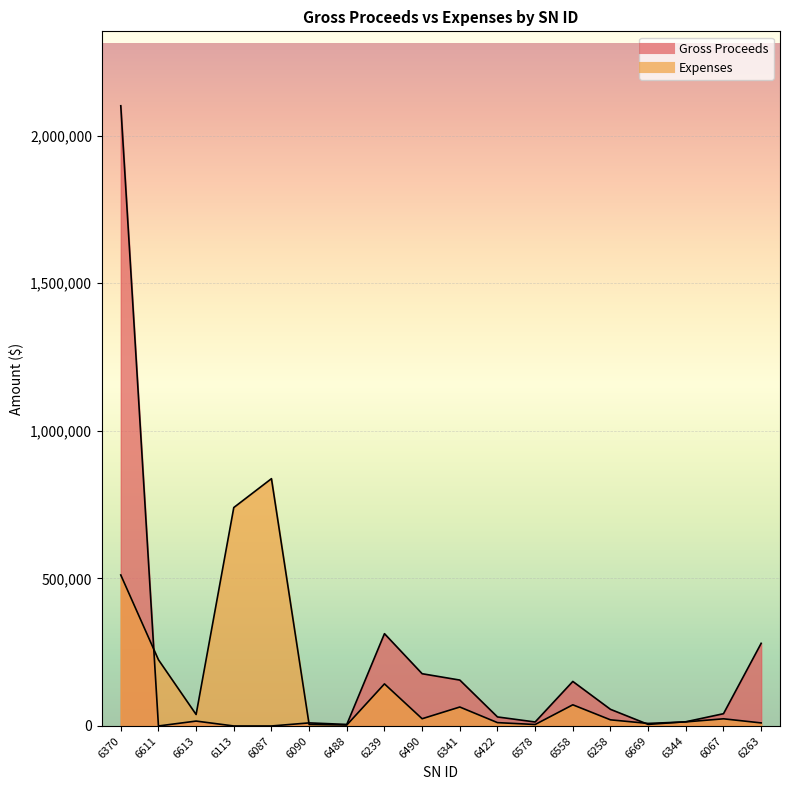

The value of Expenses at 6258 is 20790.8. True or false?

True